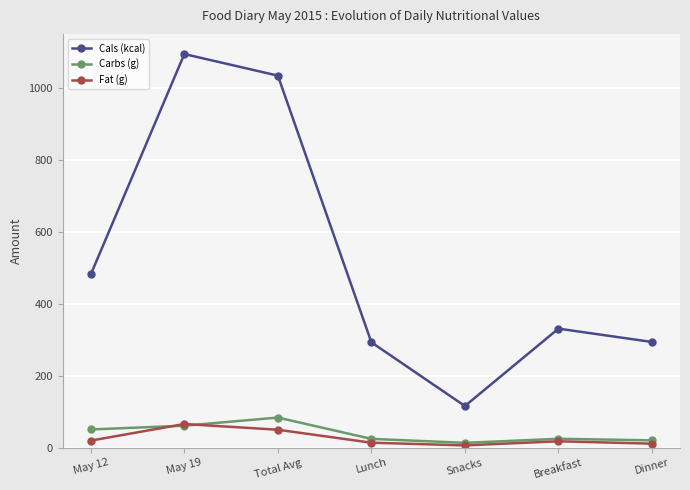

What is the sum of the Cals (kcal) values at Snacks and May 19?

1210.0